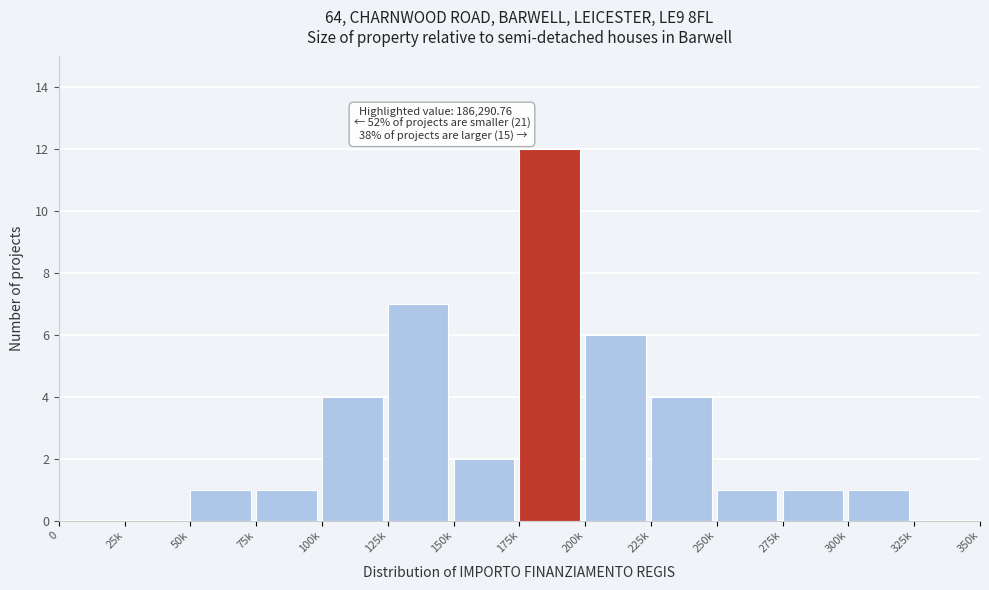

Reading left to right, list all the values displayed in this chart.

0=0	25k=0	50k=1	75k=1	100k=4	125k=7	150k=2	175k=12	200k=6	225k=4	250k=1	275k=1	300k=1	325k=0